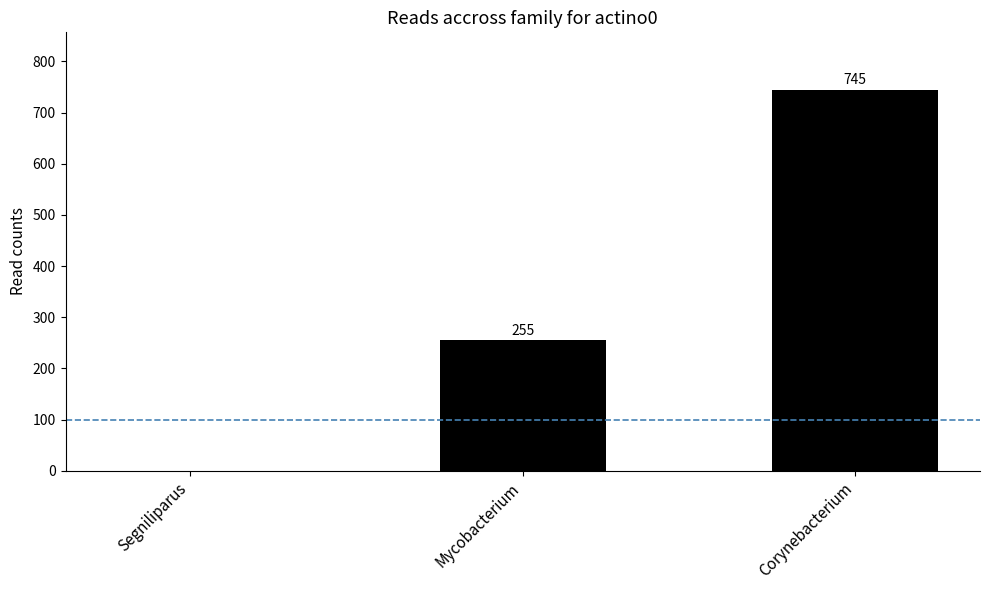

What is the change in value from Segniliparus to Corynebacterium?

+745